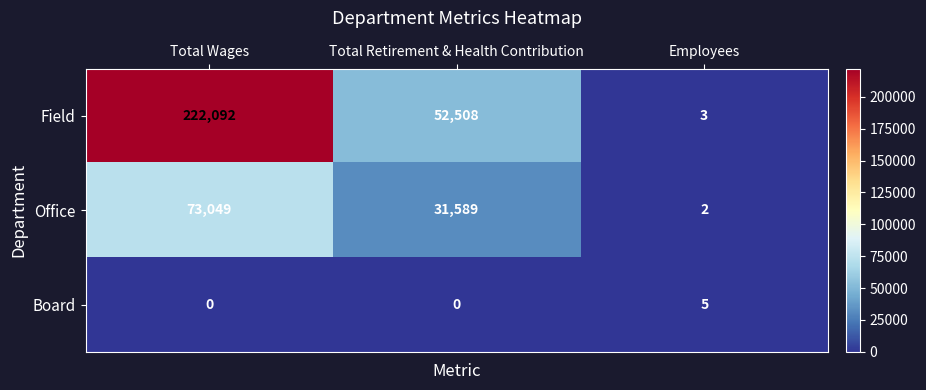

Reading left to right, list all the values displayed in this chart.

Field: Total Wages=222092	Total Retirement & Health Contribution=52508	Employees=3
Office: Total Wages=73049	Total Retirement & Health Contribution=31589	Employees=2
Board: Total Wages=0	Total Retirement & Health Contribution=0	Employees=5